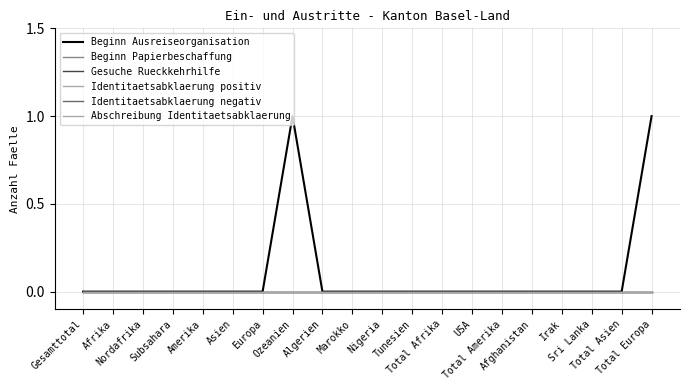

Reading left to right, list all the values displayed in this chart.

Beginn Ausreiseorganisation: 0	0	0	0	0	0	0	1	0	0	0	0	0	0	0	0	0	0	0	1
Beginn Papierbeschaffung: 0	0	0	0	0	0	0	0	0	0	0	0	0	0	0	0	0	0	0	0
Gesuche Rueckkehrhilfe: 0	0	0	0	0	0	0	0	0	0	0	0	0	0	0	0	0	0	0	0
Identitaetsabklaerung positiv: 0	0	0	0	0	0	0	0	0	0	0	0	0	0	0	0	0	0	0	0
Identitaetsabklaerung negativ: 0	0	0	0	0	0	0	0	0	0	0	0	0	0	0	0	0	0	0	0
Abschreibung Identitaetsabklaerung: 0	0	0	0	0	0	0	0	0	0	0	0	0	0	0	0	0	0	0	0